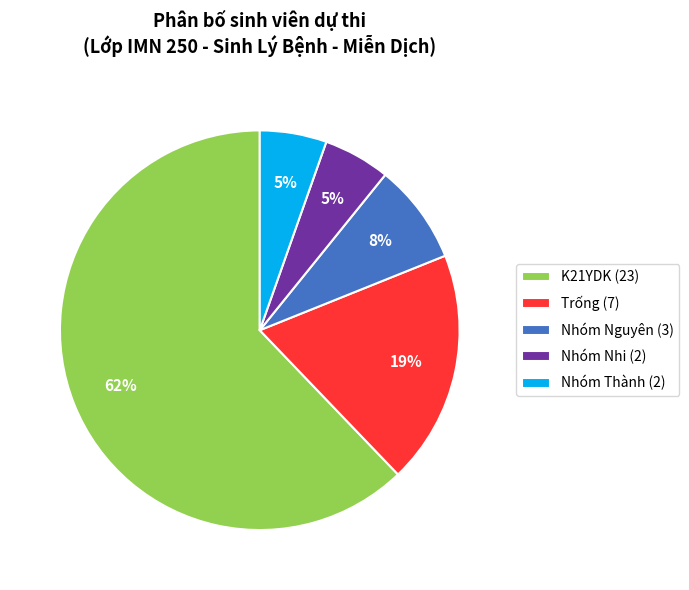

True or false: Nhóm Nhi (2) accounts for 14% of the total.

False